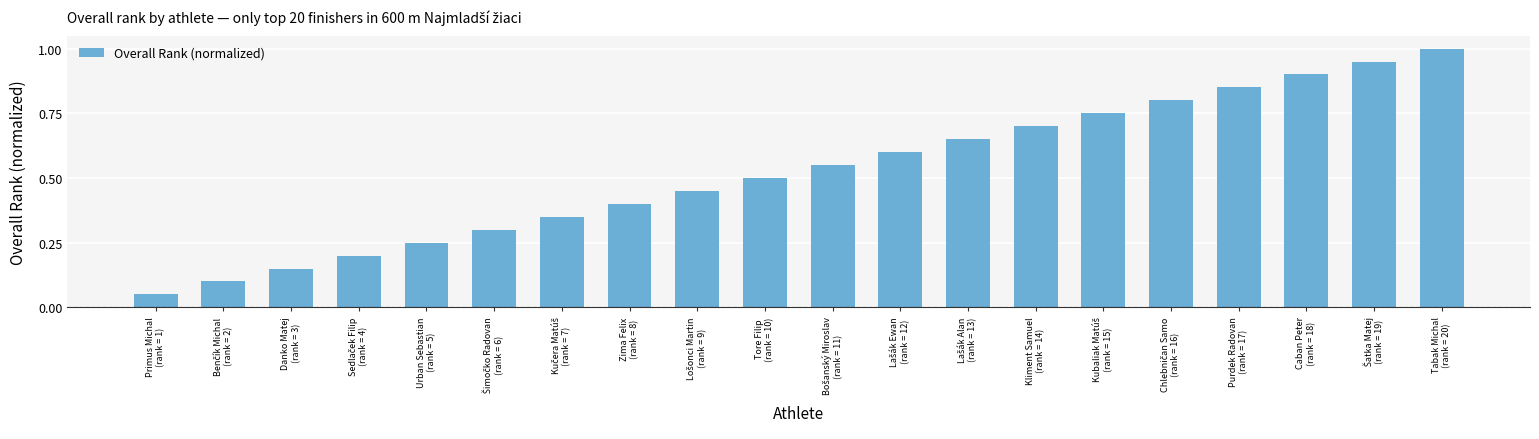

What is the greatest value displayed?

1.0